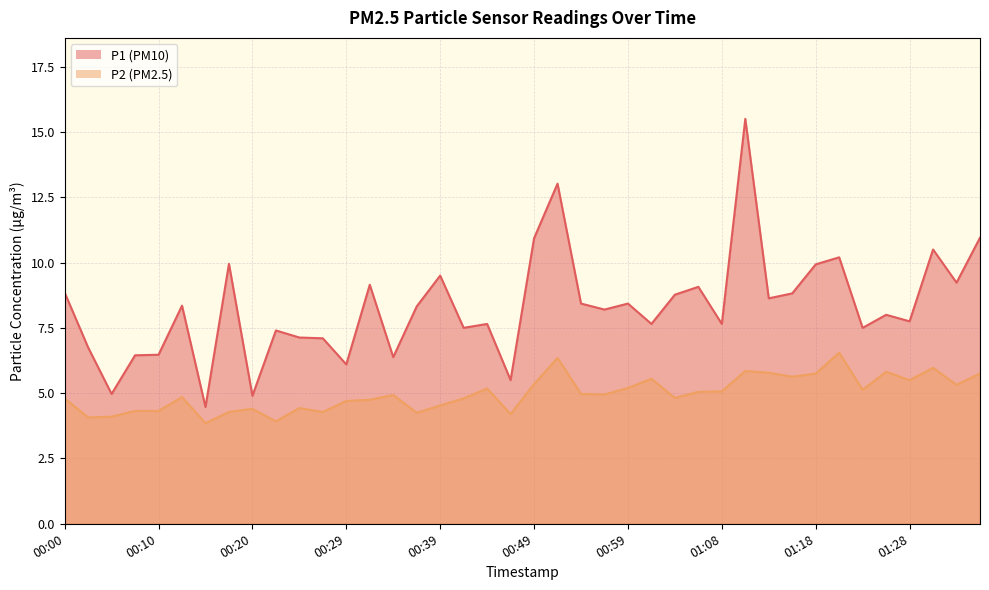

How many lines are shown in the chart?

2